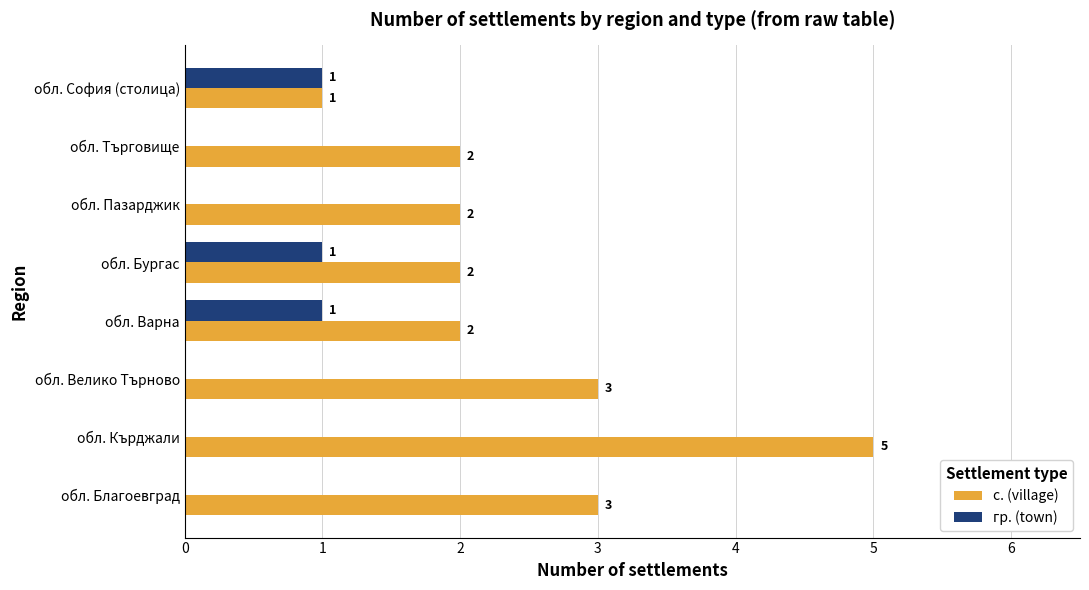

What are all the series names shown in the legend?

с. (village), гр. (town)